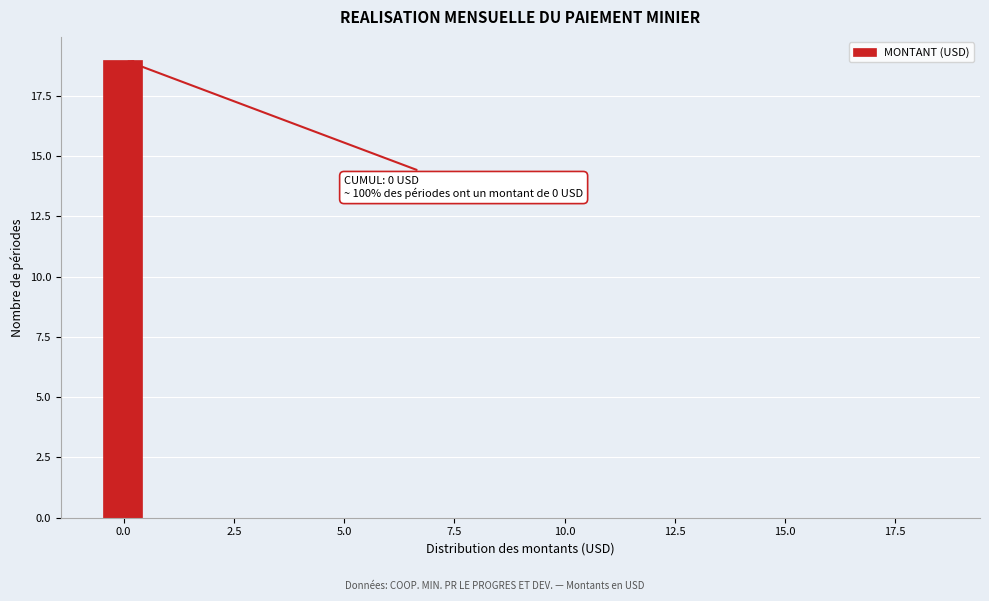

Read against the x-axis, roughly where is the centre of the tallest bar?

0.0